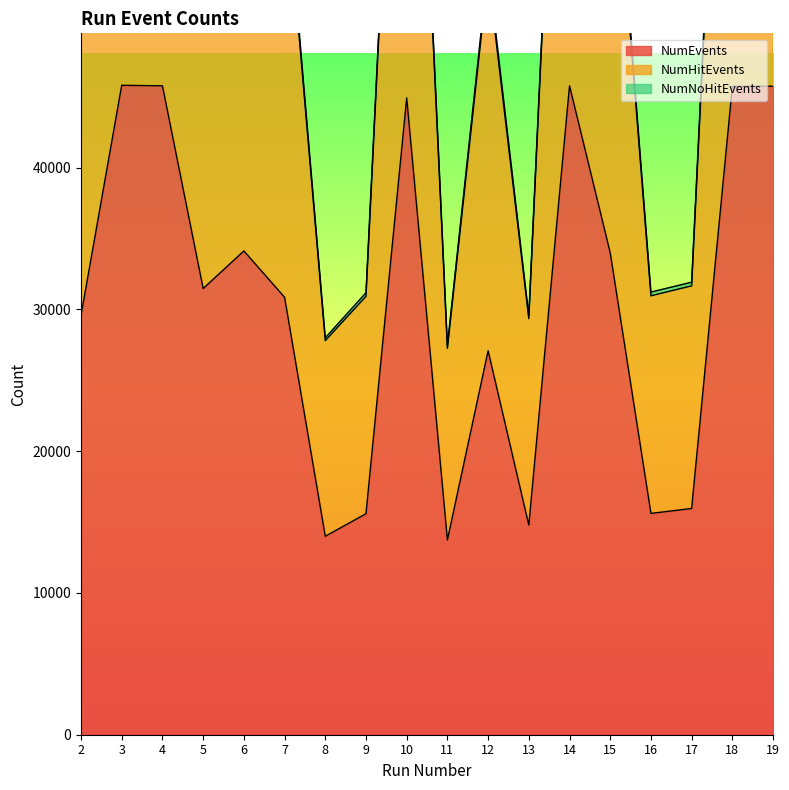

How many data points in NumEvents are less than 31476?

9